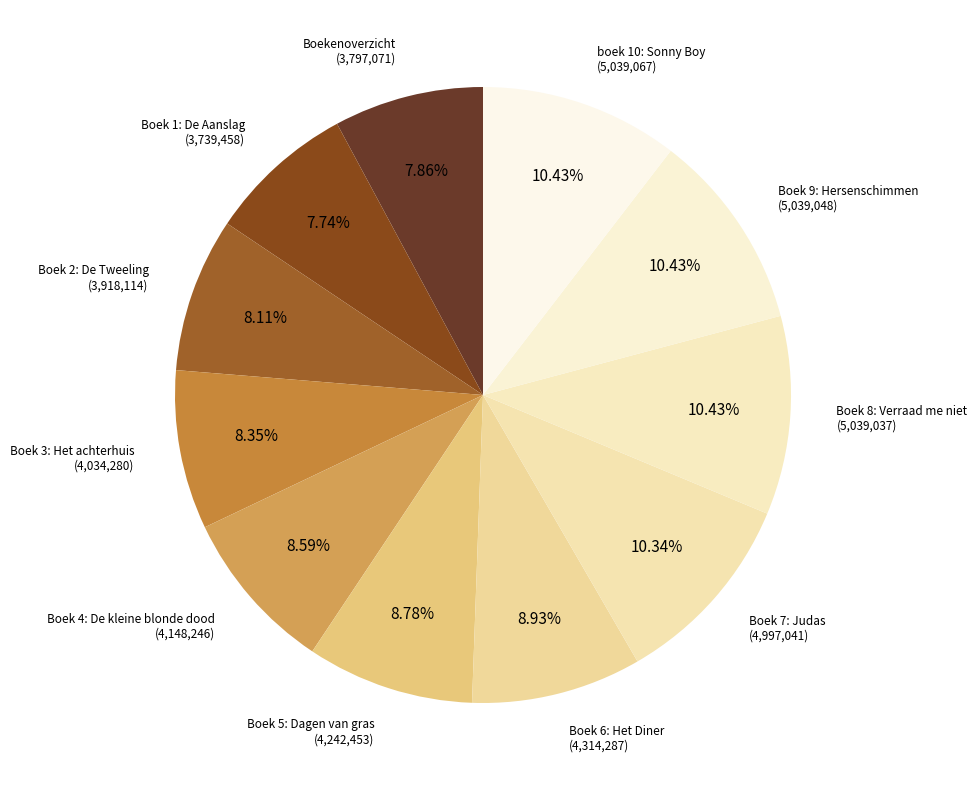

Does any single category account for the majority?

No